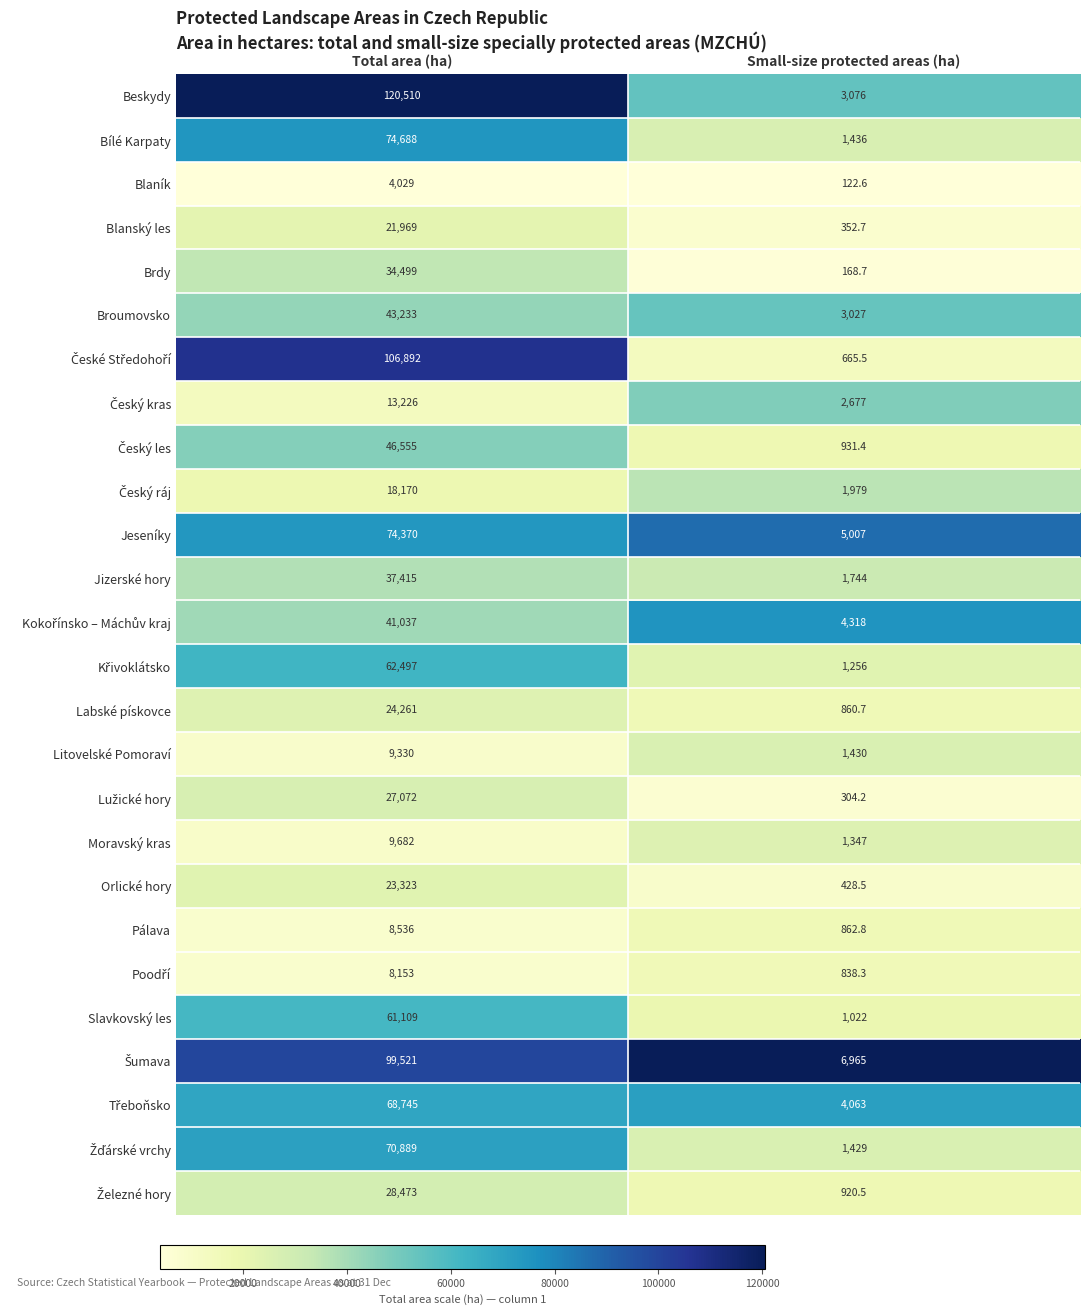

How many distinct data groups are displayed?

26